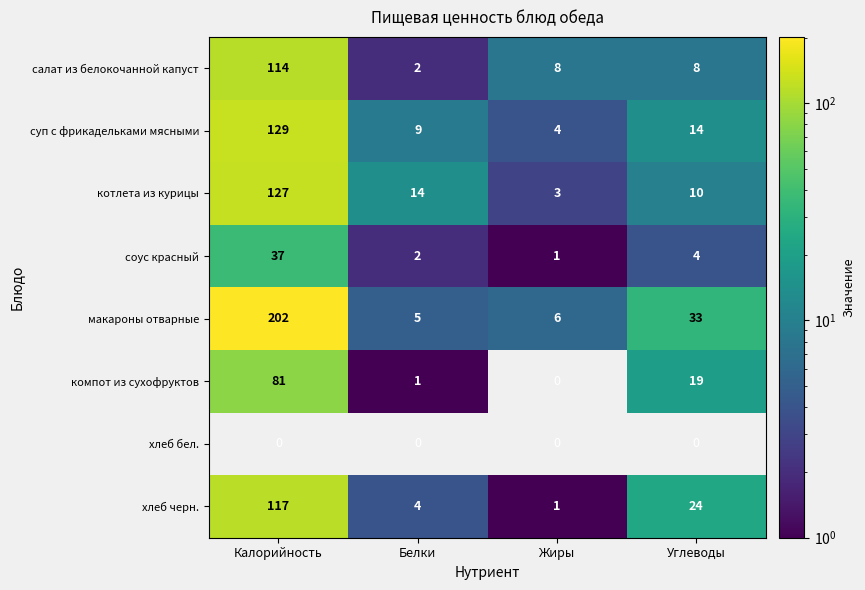

Is it true that соус красный equals 9 at Калорийность?

False